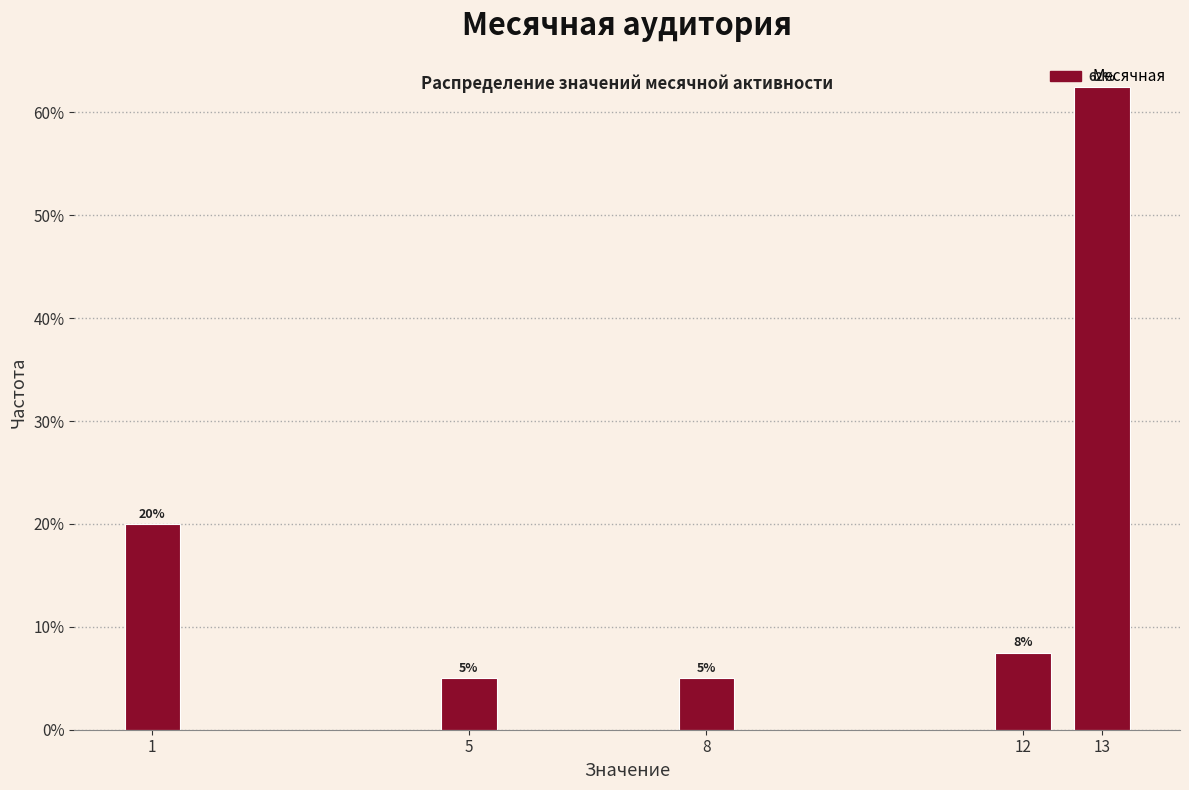

Is it true that the value at 13 is 62.5?

True